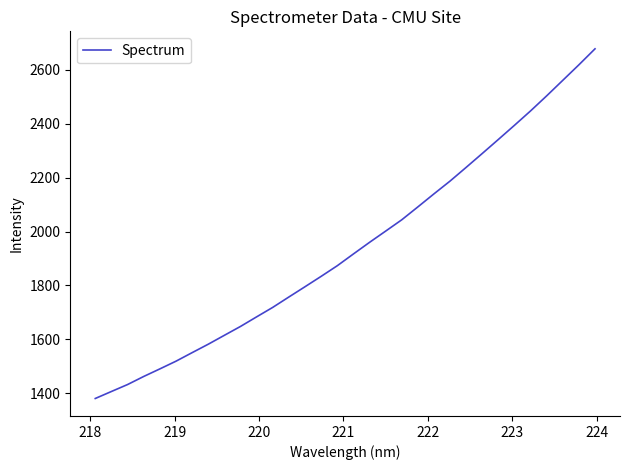

Count the number of categories in the chart.

32